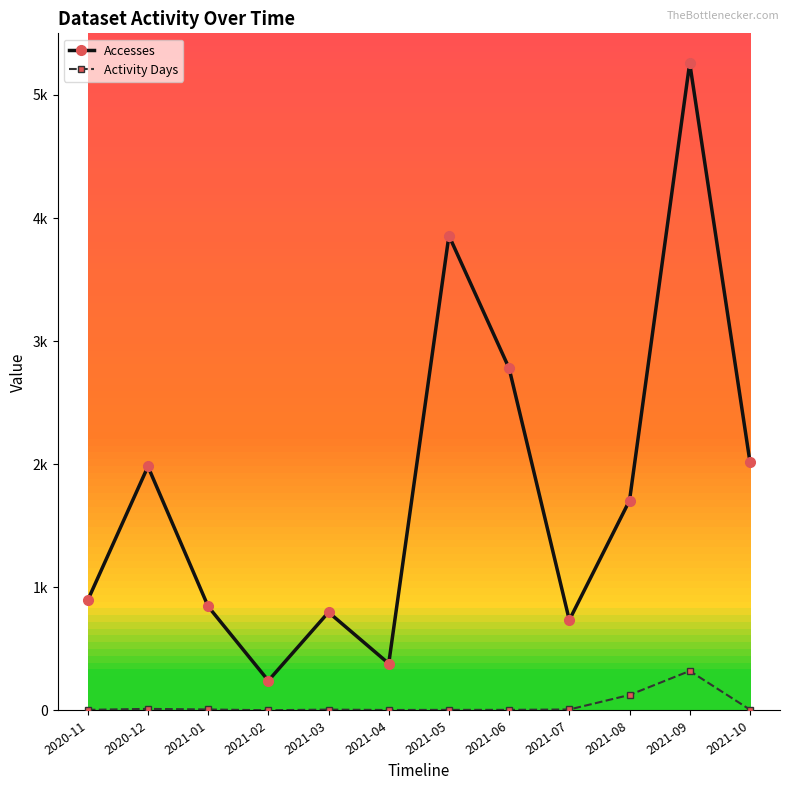

What are all the series names shown in the legend?

Accesses, Activity Days